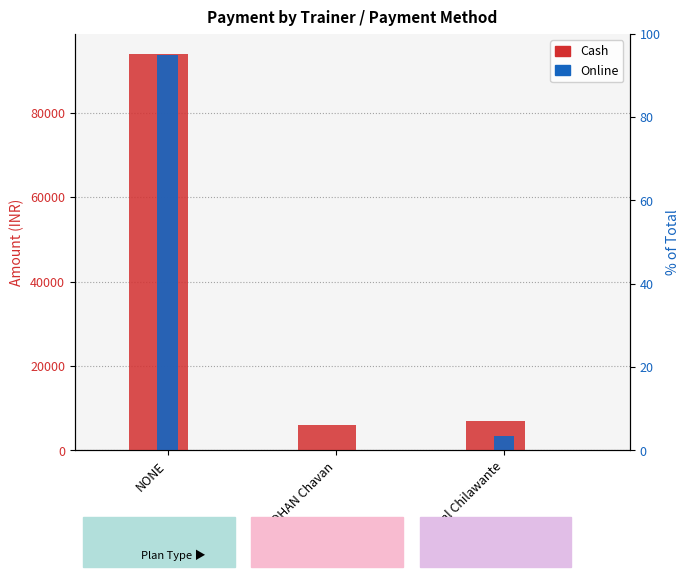

What is the spread (max minus min) of values at ROHAN Chavan?

6000